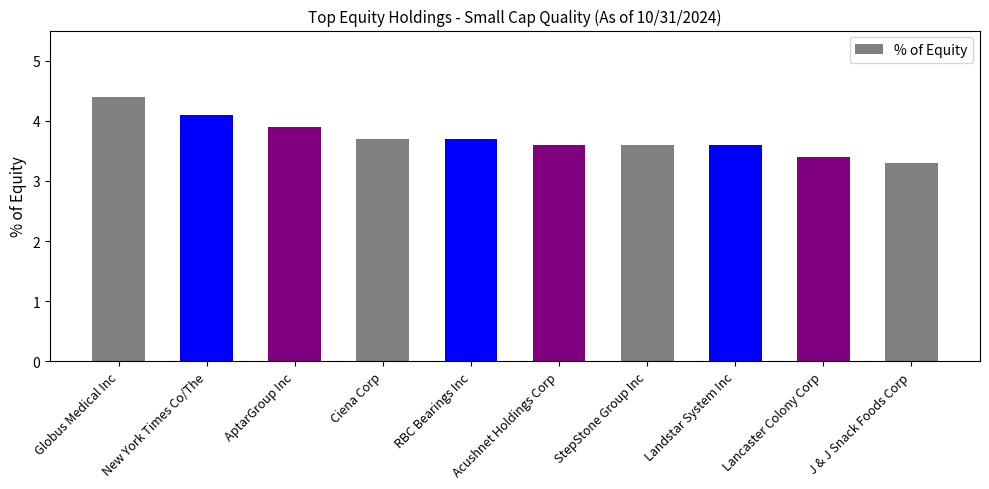

What is the sum of all values?

37.3